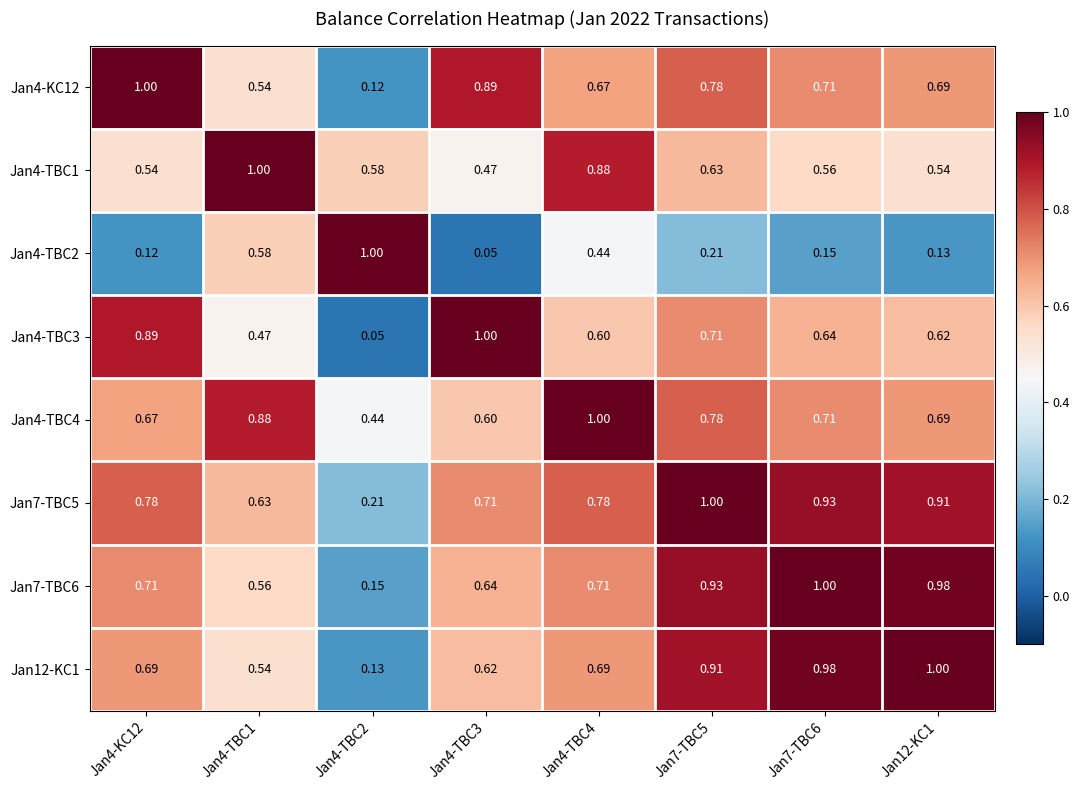

Is the value of Jan7-TBC5 at Jan7-TBC5 greater than the value of Jan4-TBC4 at Jan4-TBC2?

Yes